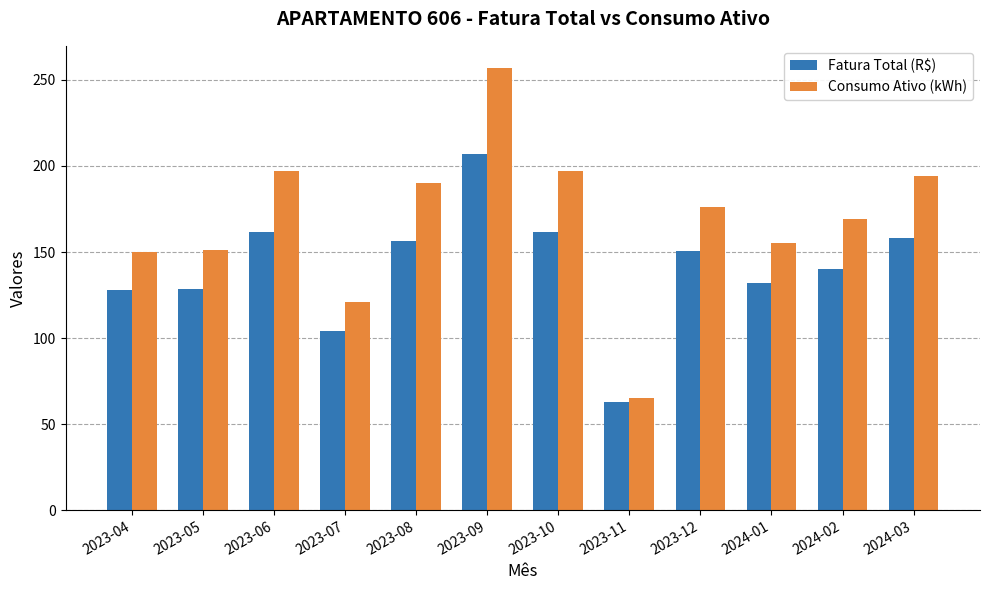

Which category has the highest value across all series?

2023-09